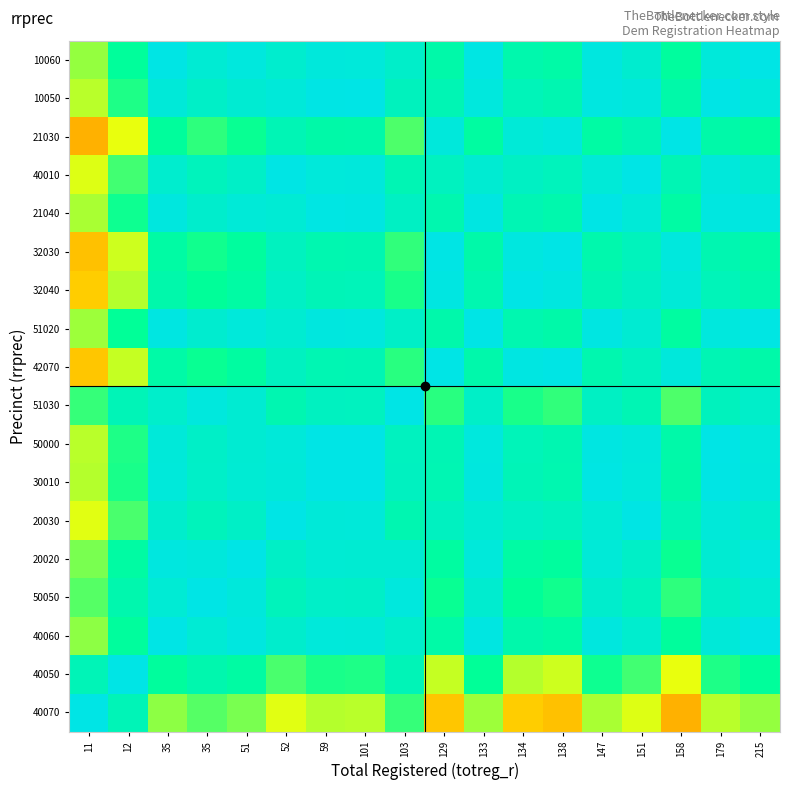

At which category is the sum across all series the highest?

59